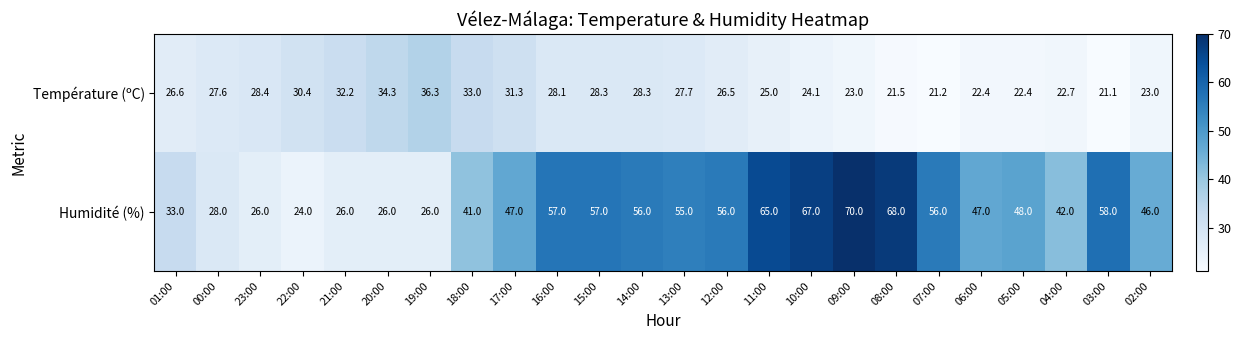

Which category has the highest value in the Température (ºC) series?

19:00